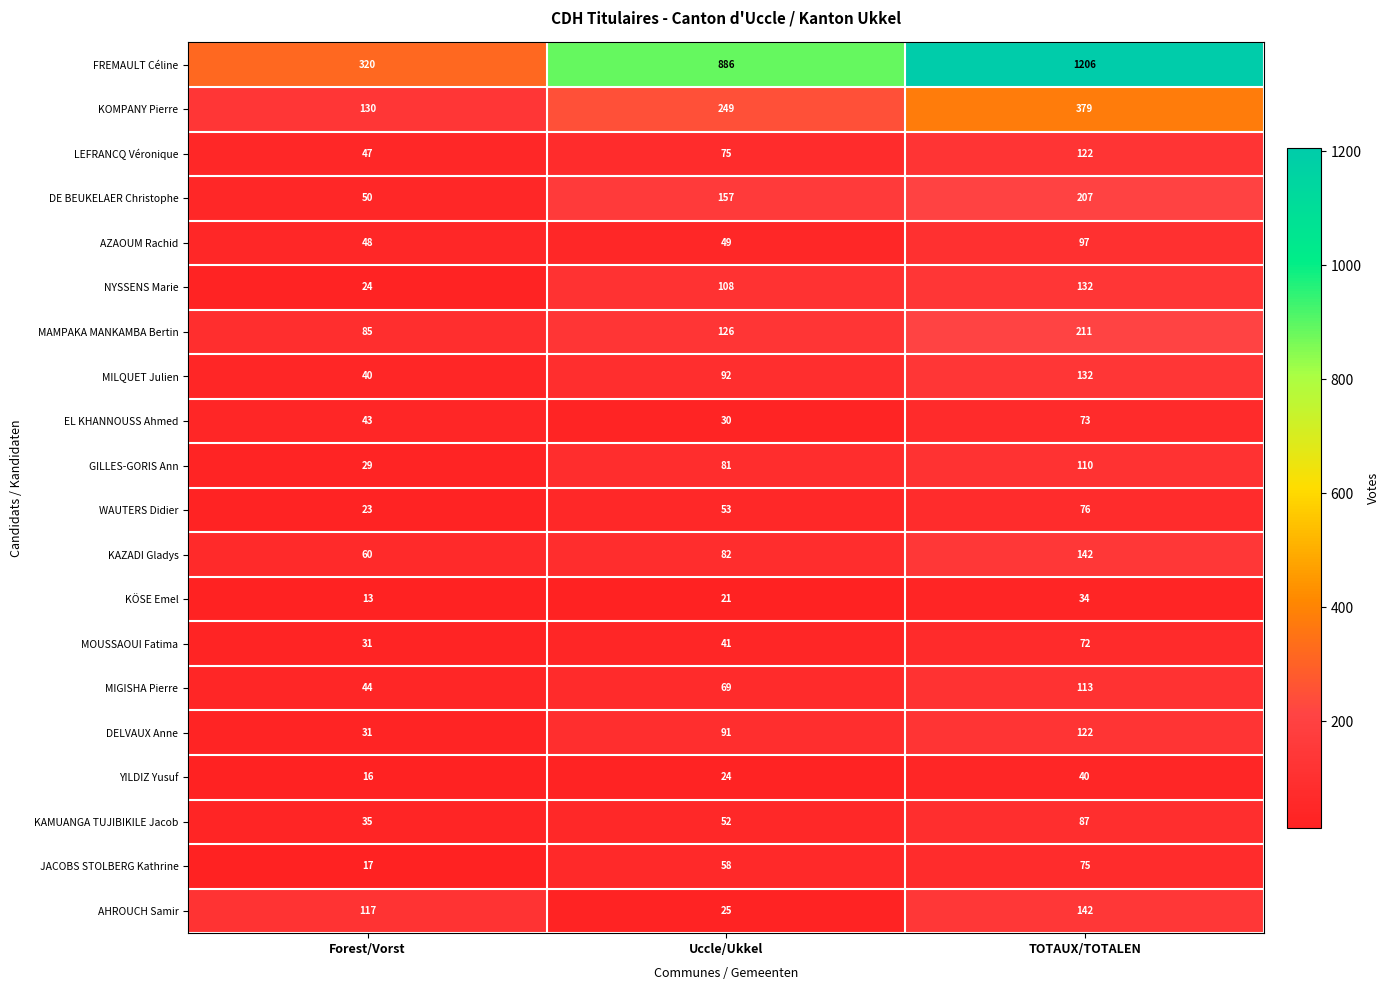

What is the difference between the maximum and minimum values in the LEFRANCQ Véronique series?

75